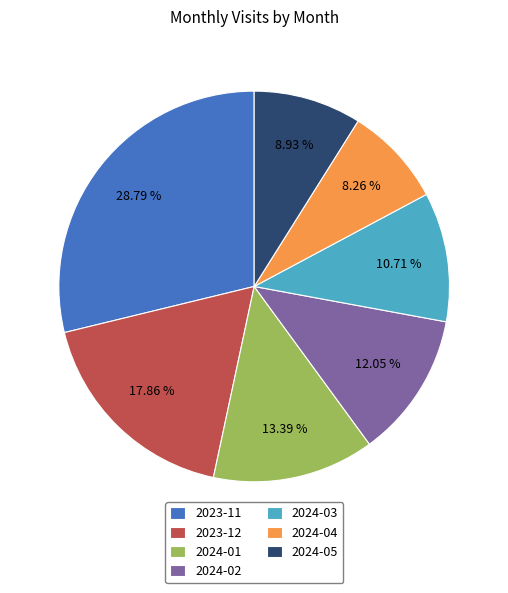

Which category has the biggest portion of the pie?

2023-11